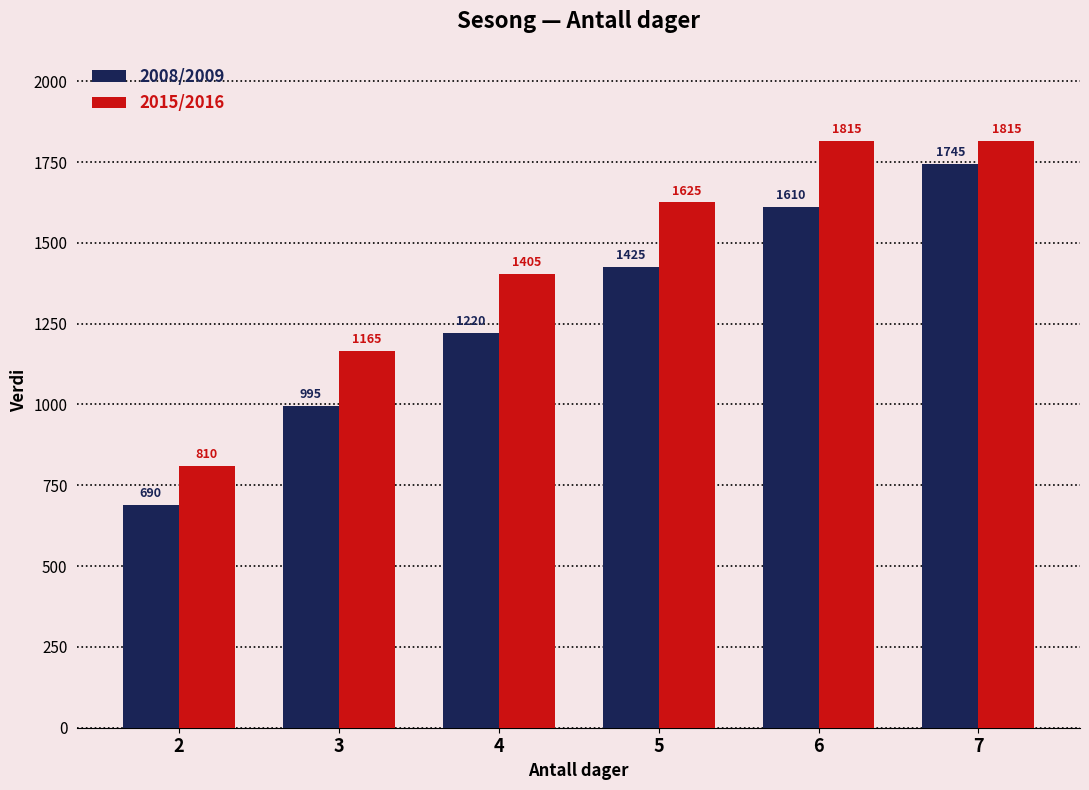

Are the bars grouped side by side (vs. stacked)?

Yes